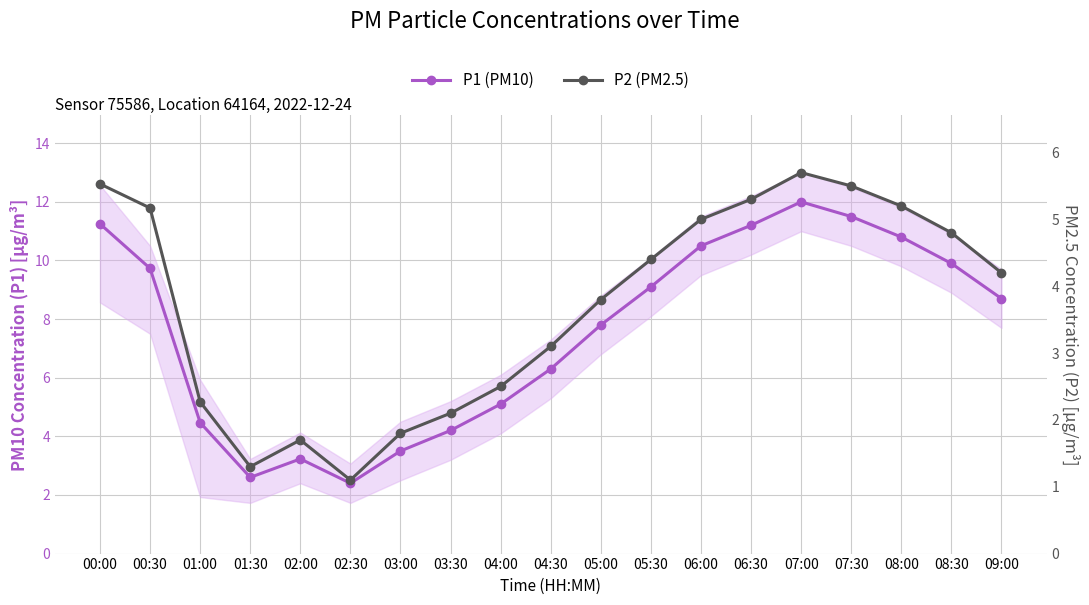

At which category is the sum across all series the highest?

07:00